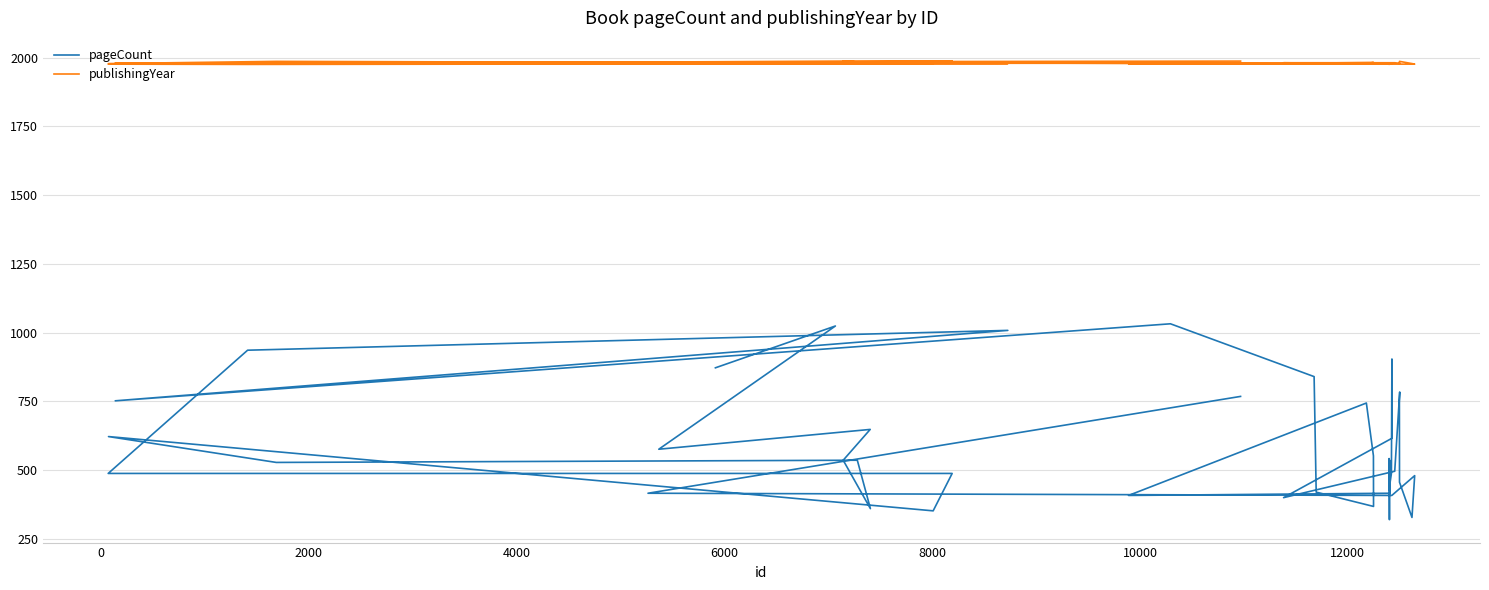

True or false: pageCount and publishingYear cross at least once.

False